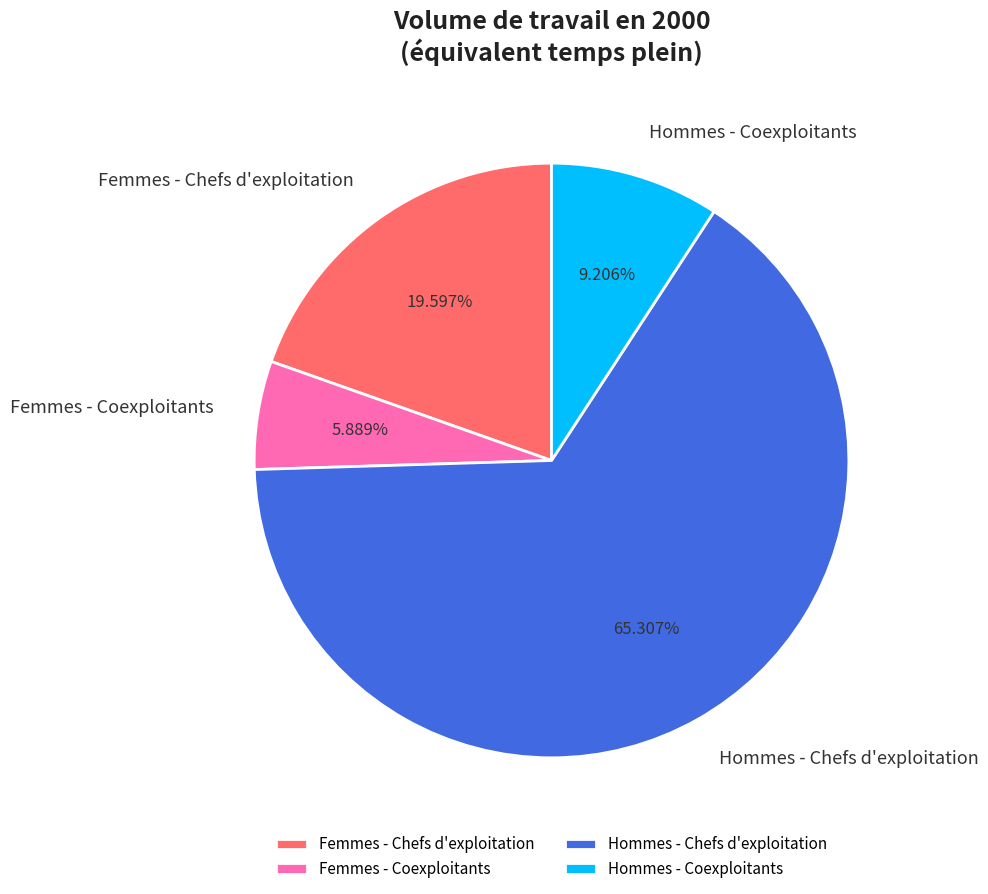

Which slice is the smallest?

Femmes - Coexploitants